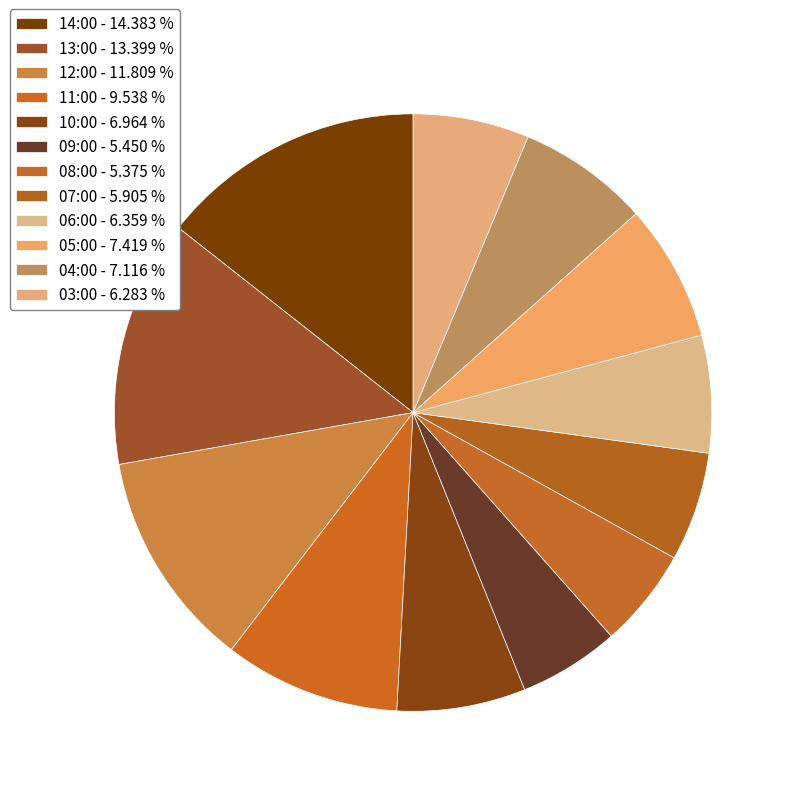

How many segments does this pie chart have?

12